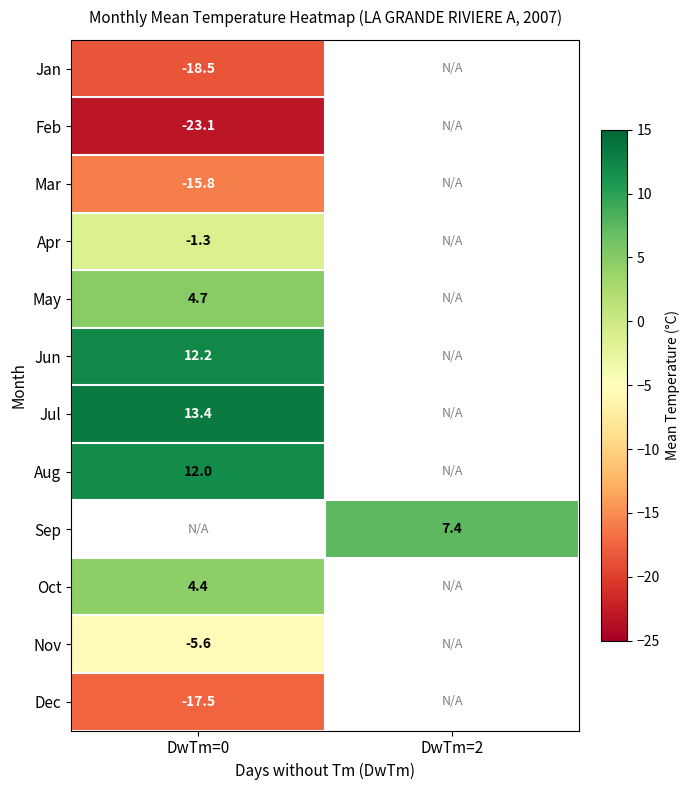

What is the smallest value displayed?

-23.1